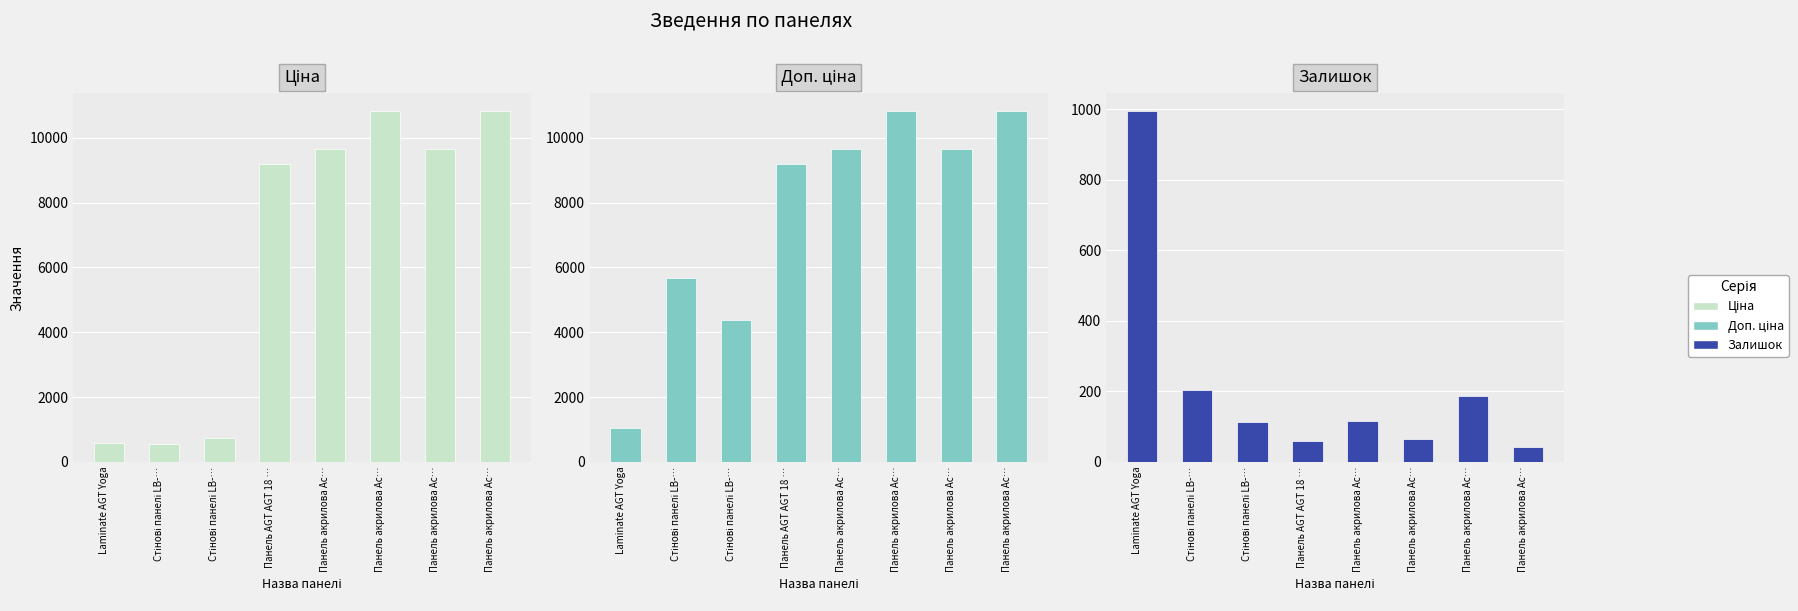

What is the lowest value of the Ціна series?

566.2